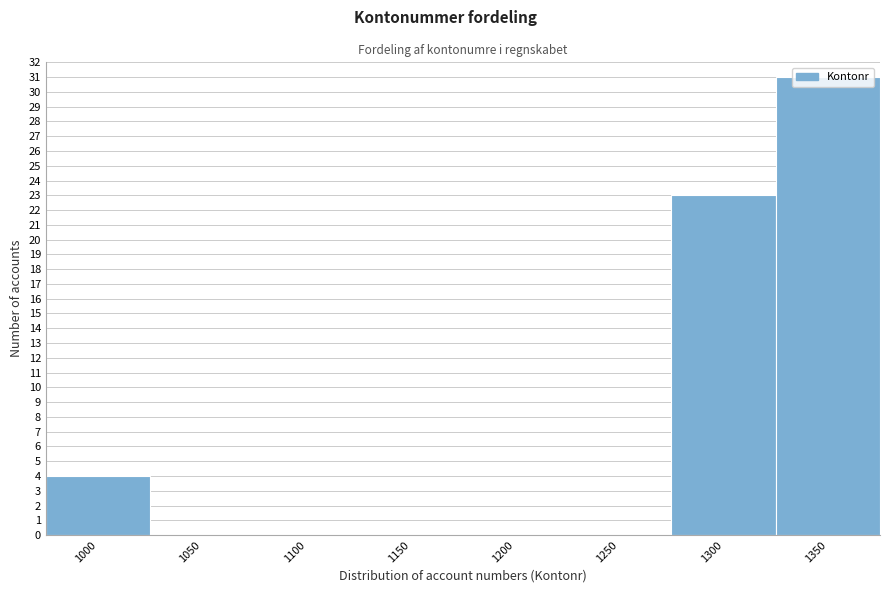

The value at 1100 is 0. True or false?

True